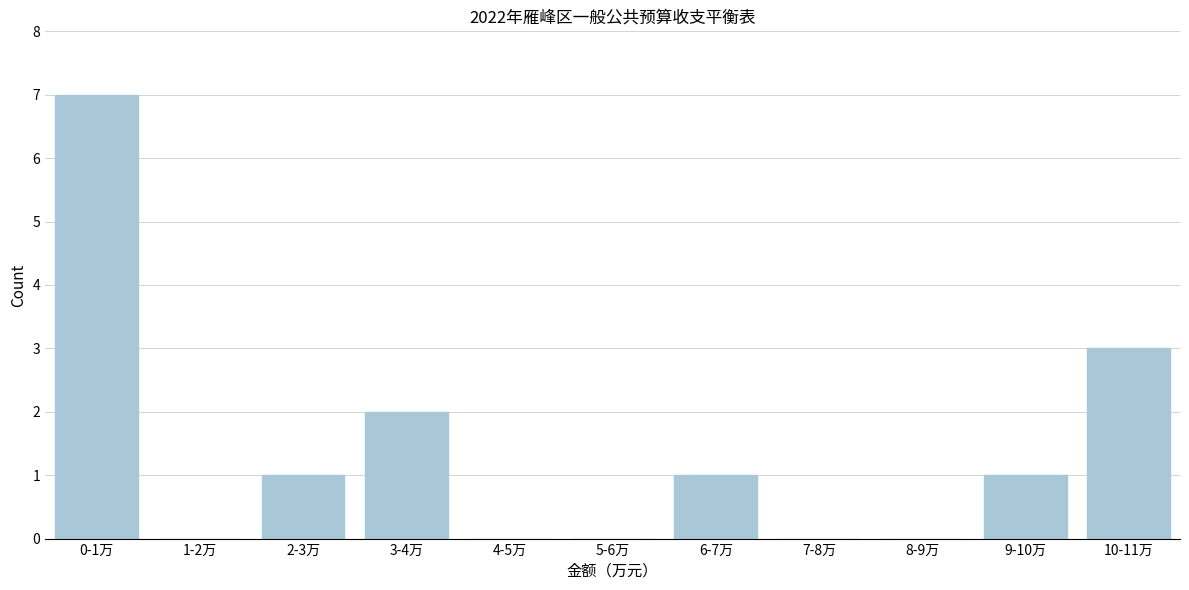

Reading left to right, transcribe all the data shown in this chart.

0-1万=7	1-2万=0	2-3万=1	3-4万=2	4-5万=0	5-6万=0	6-7万=1	7-8万=0	8-9万=0	9-10万=1	10-11万=3